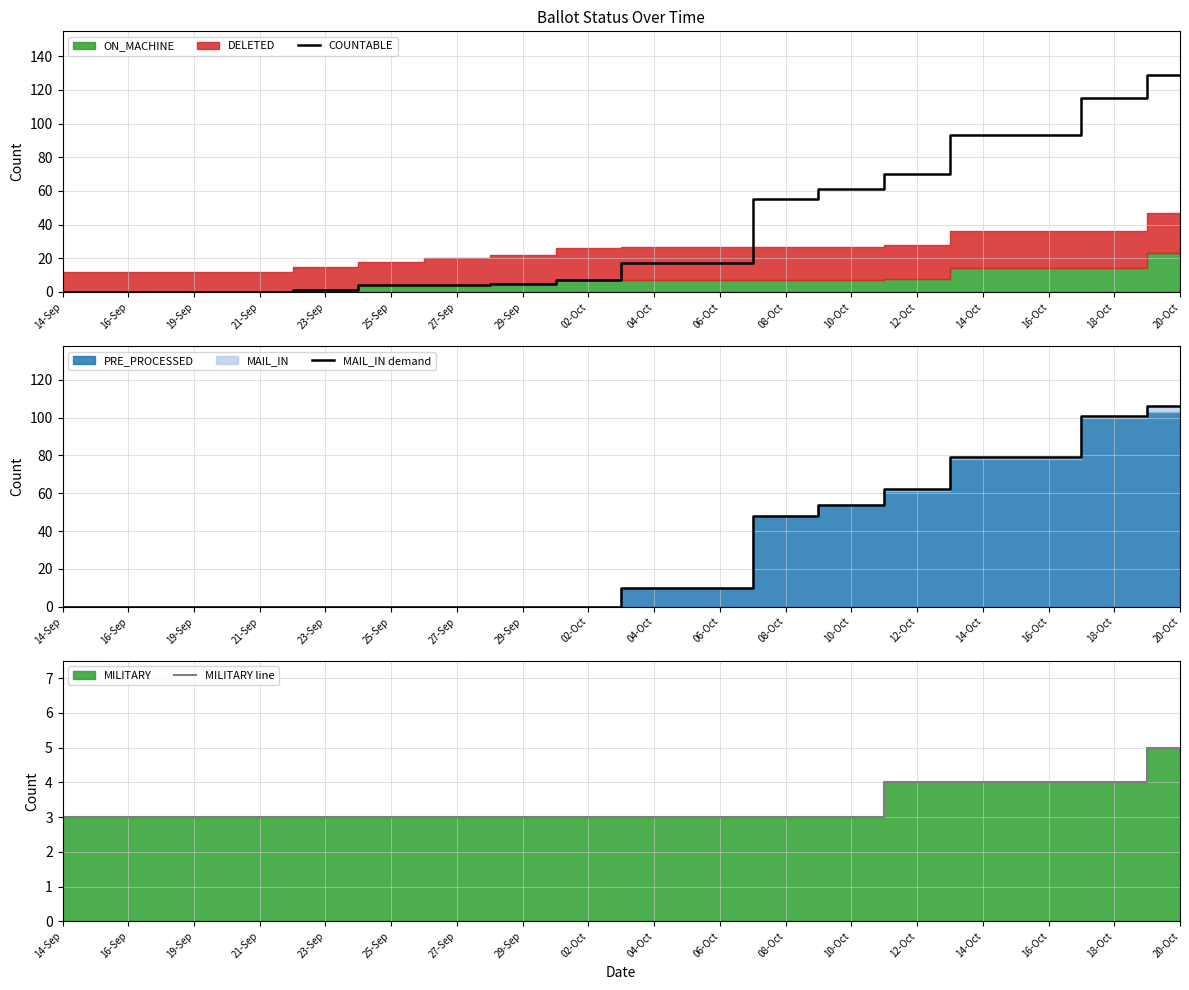

What is the maximum value for COUNTABLE?

129